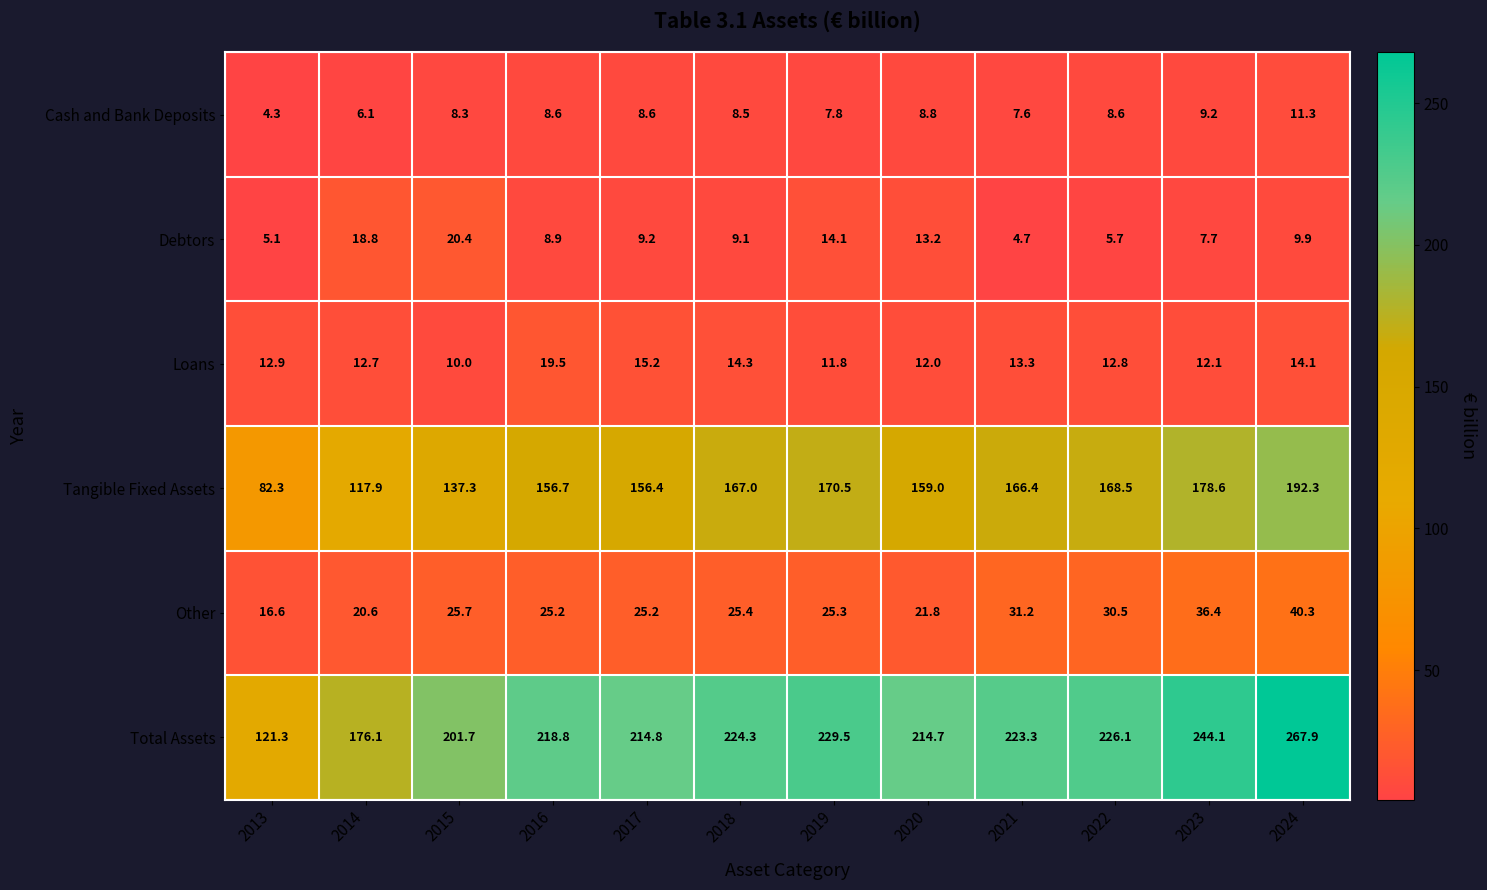

Which series has the largest range (max minus min)?

Total Assets